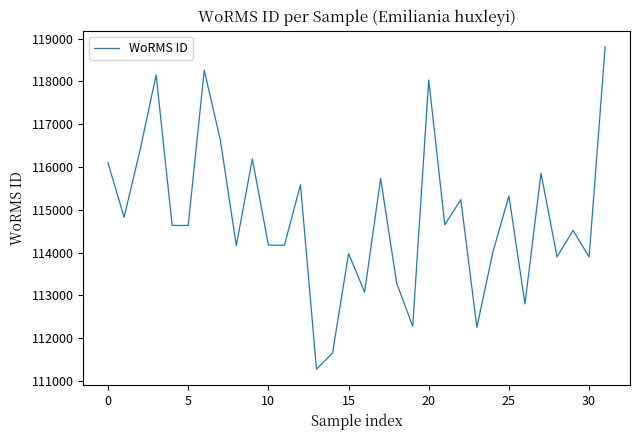

What is the maximum value shown in the chart?

118808.6